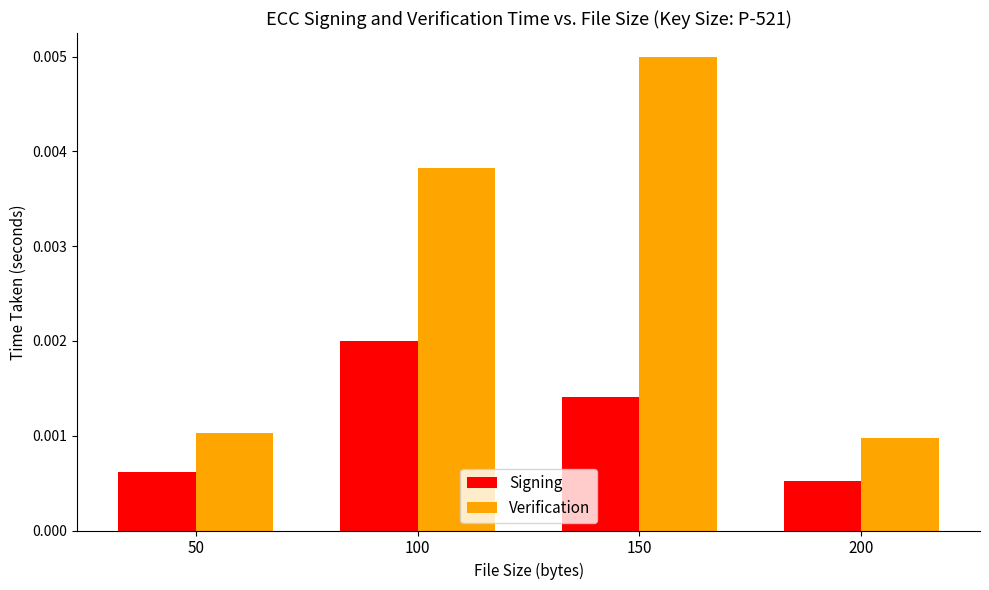

At how many categories does at least one series exceed 0?

4